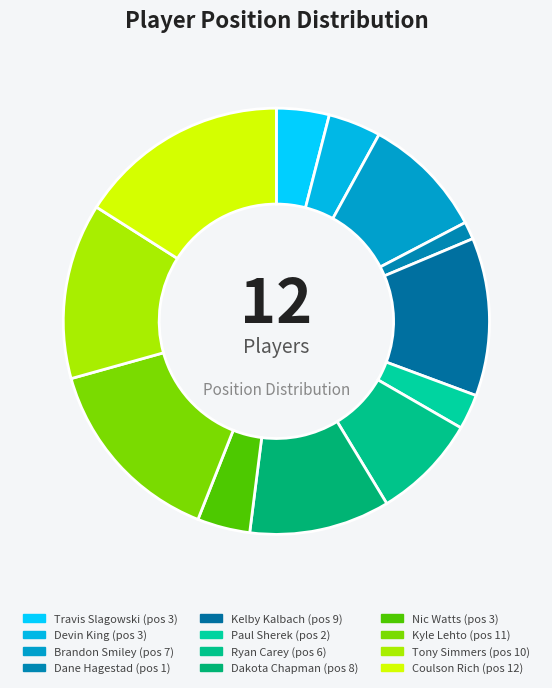

What is the smallest slice in the pie chart?

Dane Hagestad